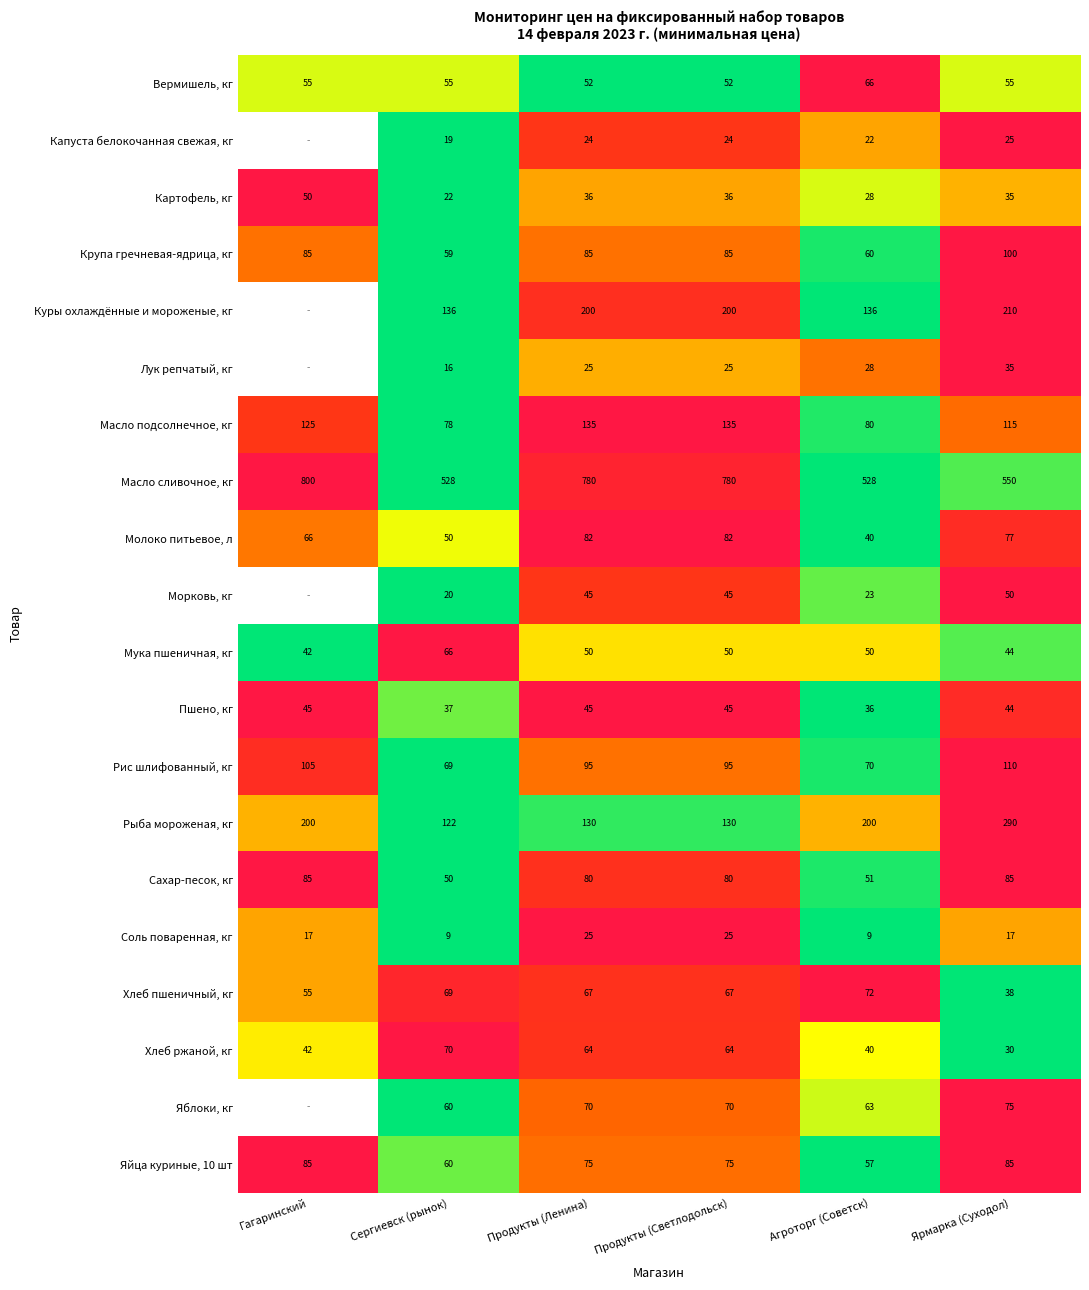

Between Продукты (Светлодольск) and Агроторг (Советск), which series saw the biggest shift?

Масло сливочное, кг